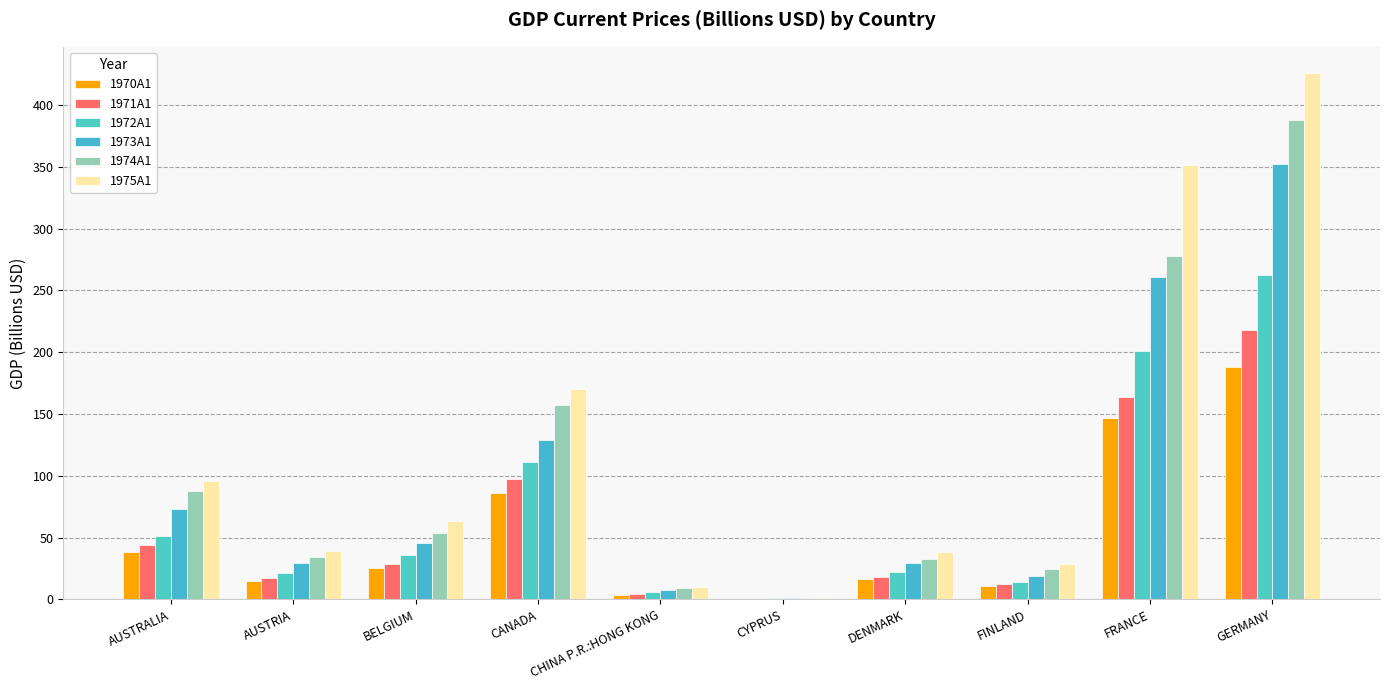

Which series has the largest total across all categories?

1975A1